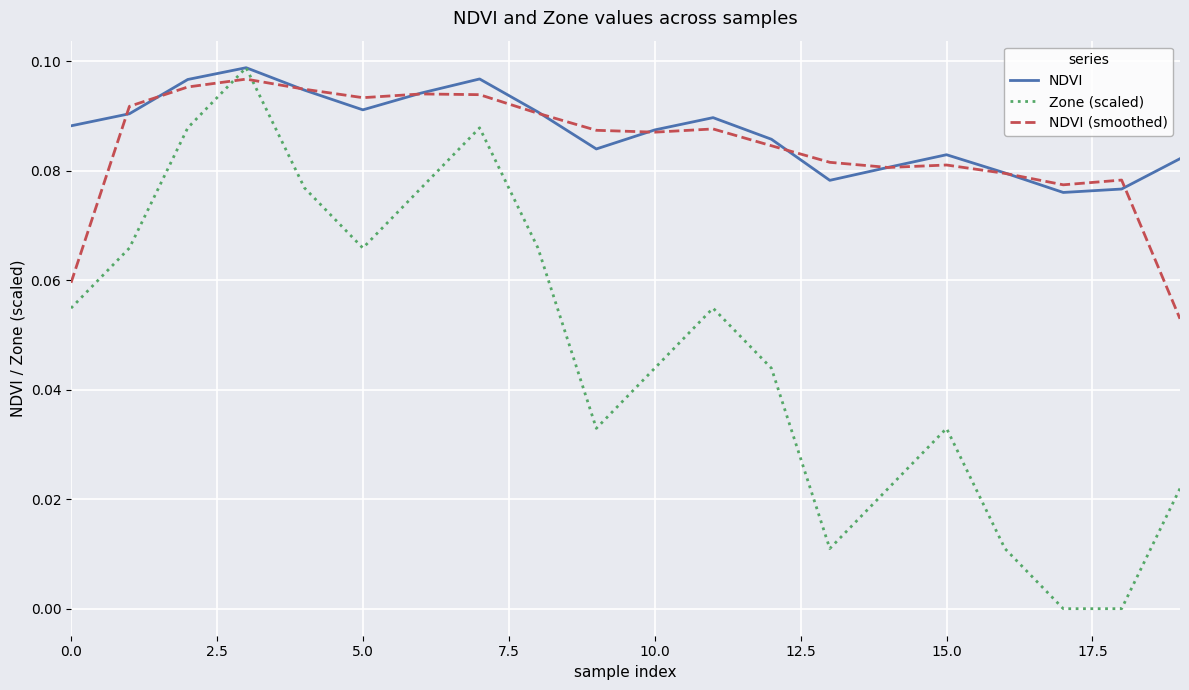

Which series has the largest total across all categories?

NDVI